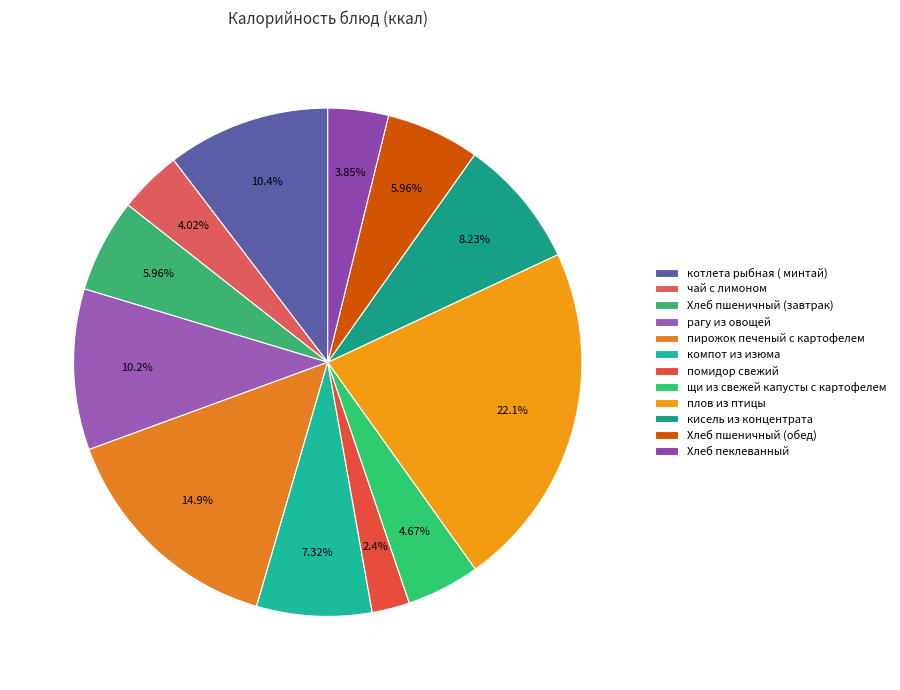

What is the smallest slice in the pie chart?

помидор свежий